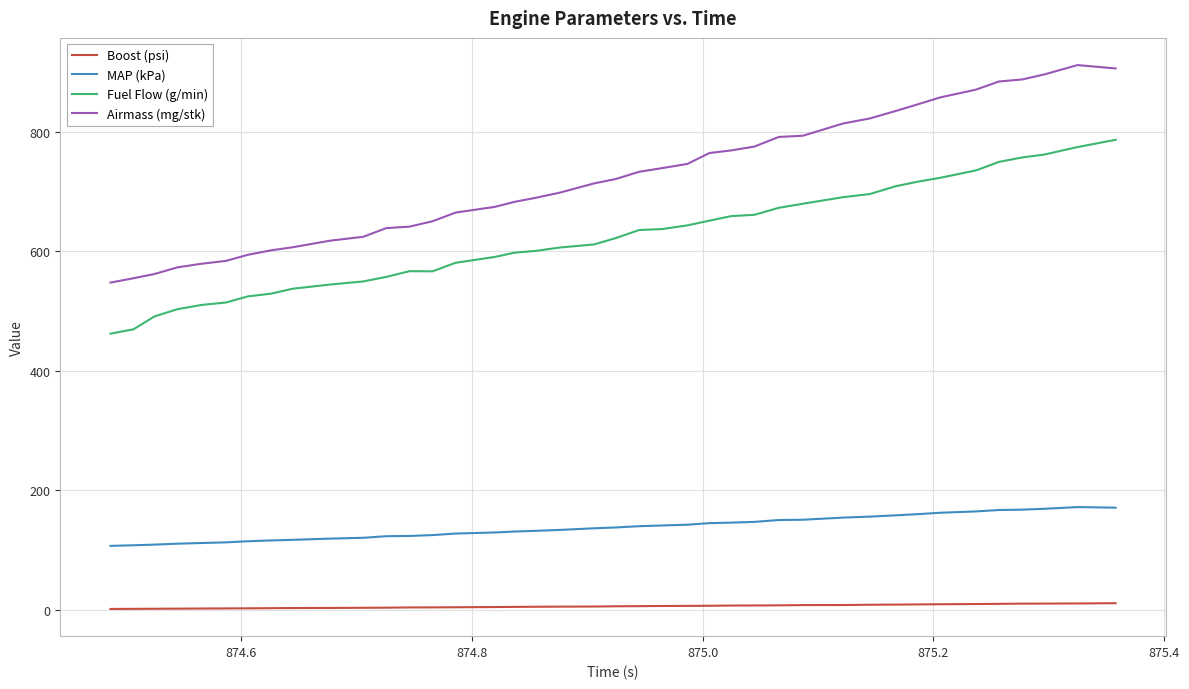

What is the greatest value displayed?

911.9